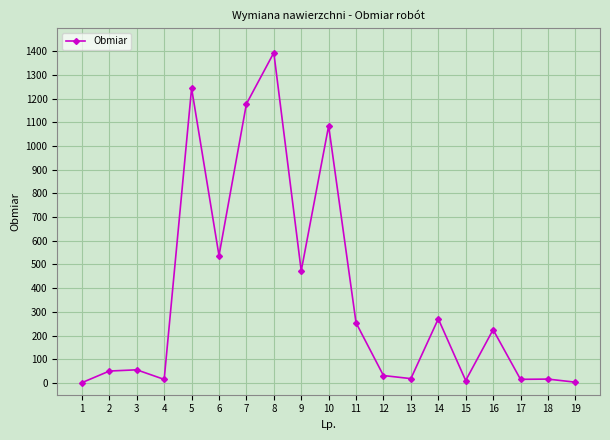

The value at 16 is 293.4. True or false?

False